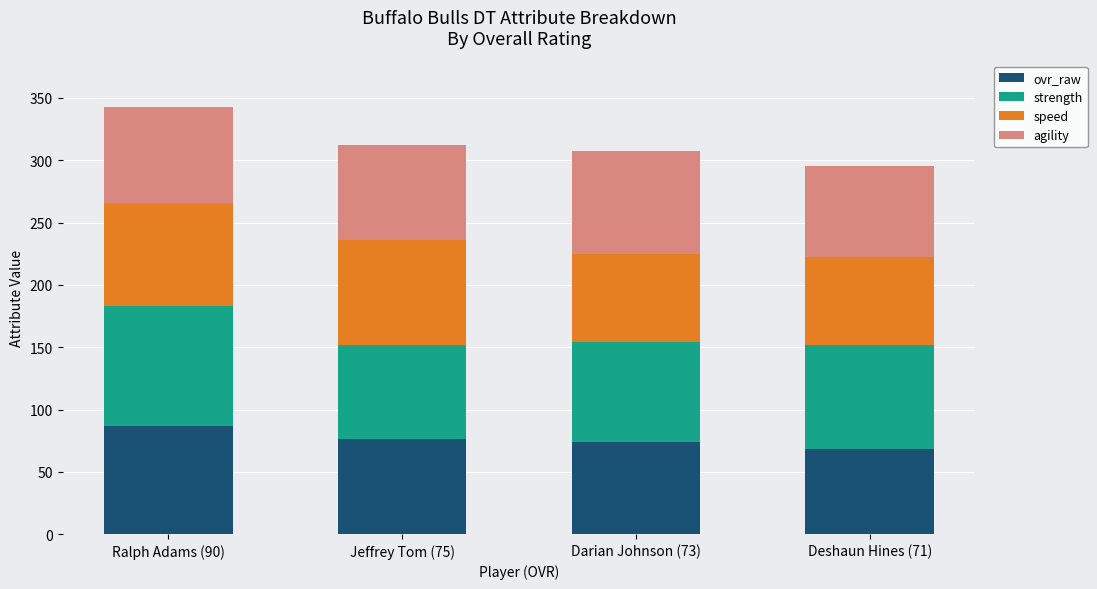

True or false: ovr_raw has a value of 87 at Ralph Adams (90).

True